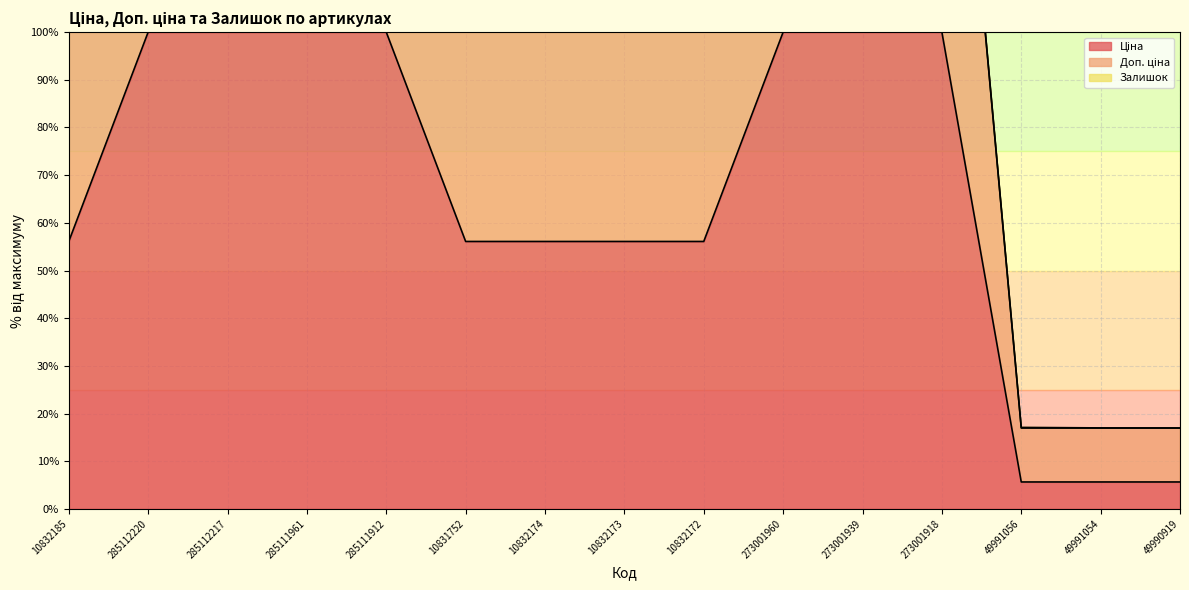

At which label does Доп. ціна first exceed 112?

10832185